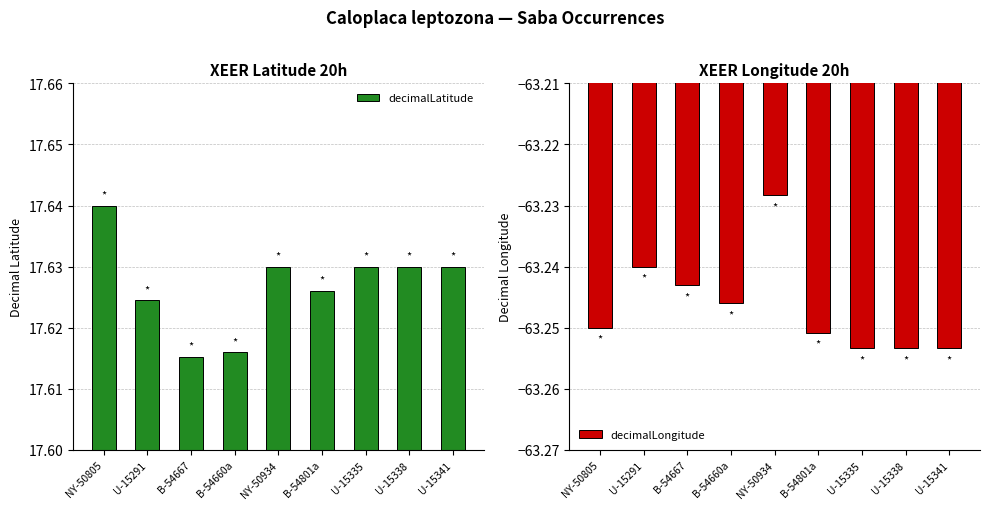

Reading left to right, list all the values displayed in this chart.

decimalLatitude: 17.6	17.6	17.6	17.6	17.6	17.6	17.6	17.6	17.6
decimalLongitude: -63.2	-63.2	-63.2	-63.2	-63.2	-63.3	-63.3	-63.3	-63.3